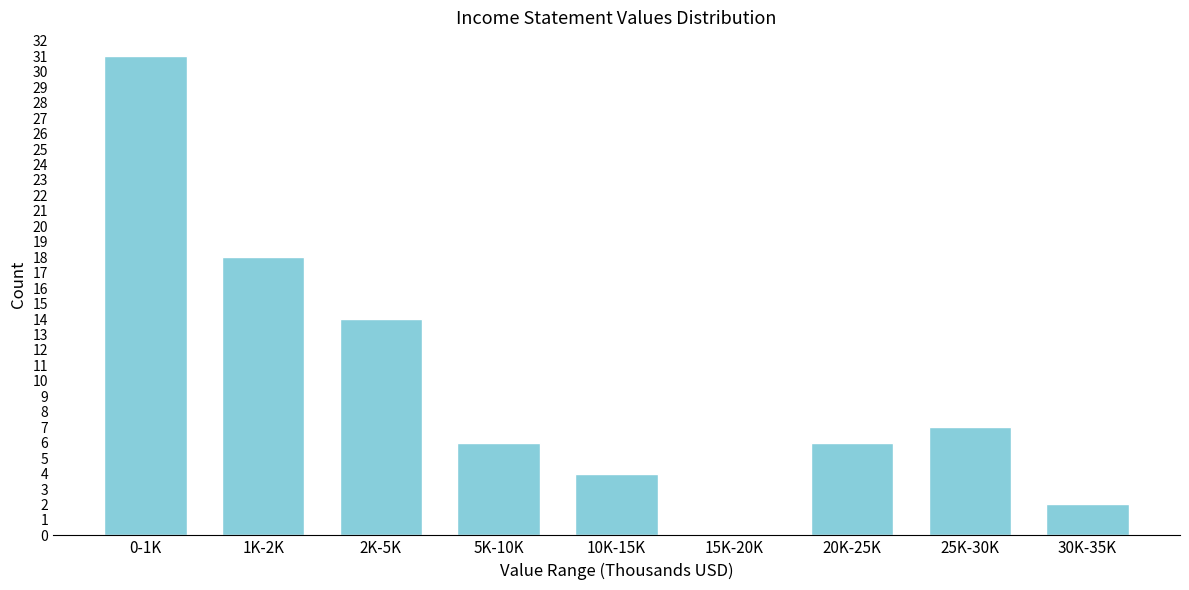

Reading left to right, list all the values displayed in this chart.

0-1K=31	1K-2K=18	2K-5K=14	5K-10K=6	10K-15K=4	15K-20K=0	20K-25K=6	25K-30K=7	30K-35K=2